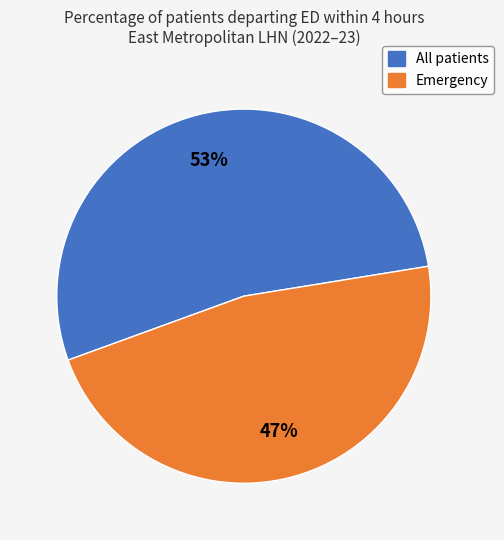

To the nearest percent, what is the difference between the largest and smallest slice percentages?

6%